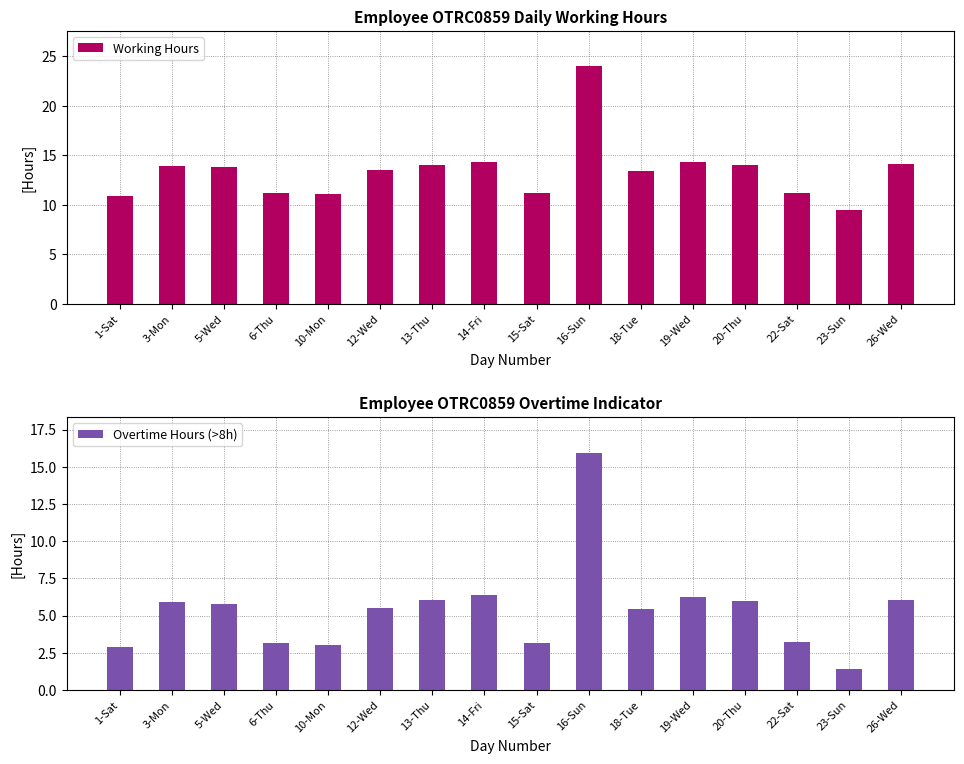

Are the bars grouped side by side (vs. stacked)?

Yes